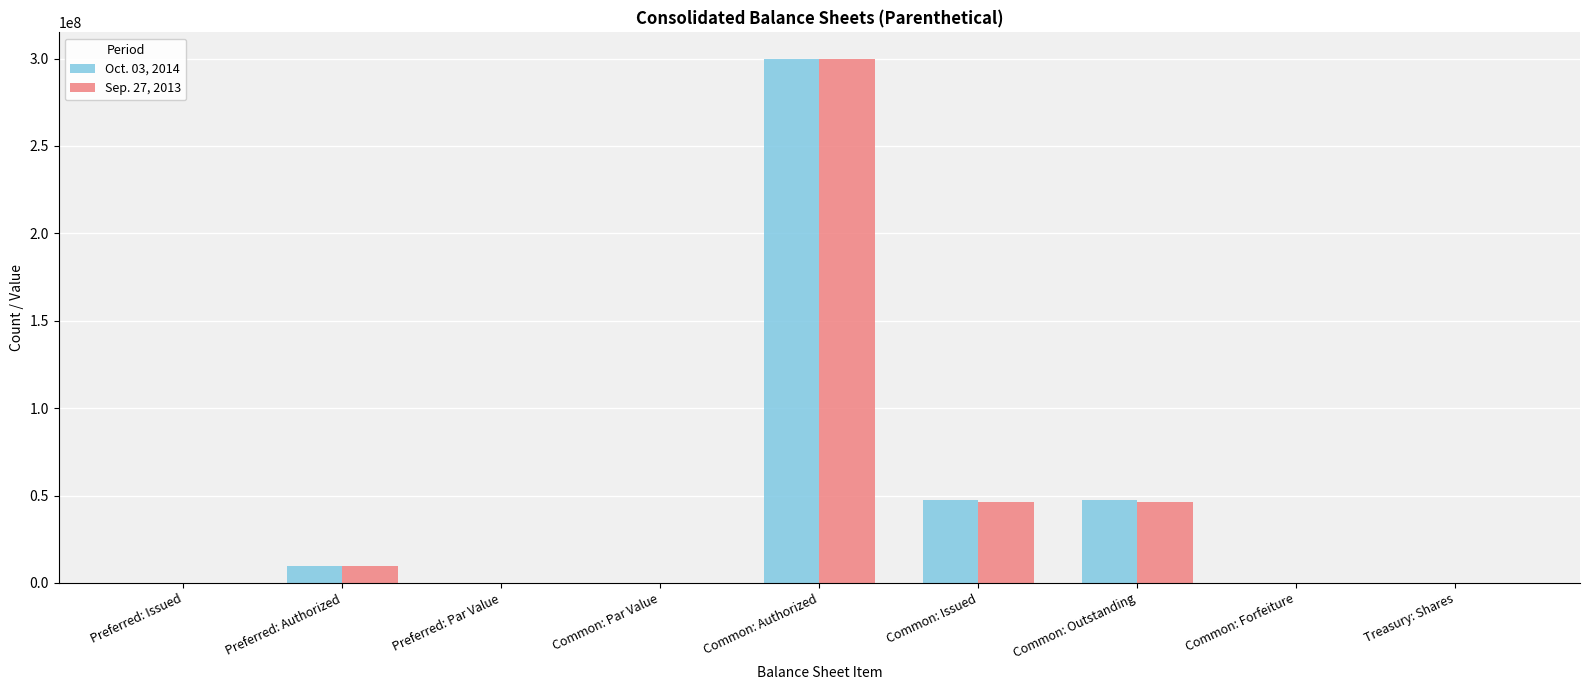

The Sep. 27, 2013 series shows 16714314.7 at Common: Outstanding. True or false?

False